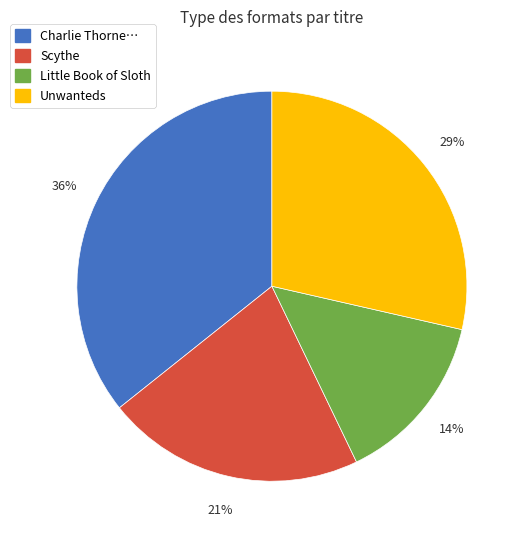

Is it true that Scythe is 21% of the pie?

True